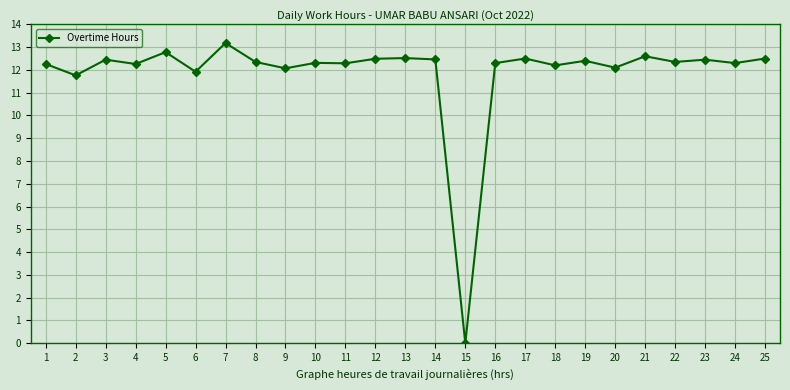

At which label does the data first exceed 12?

1